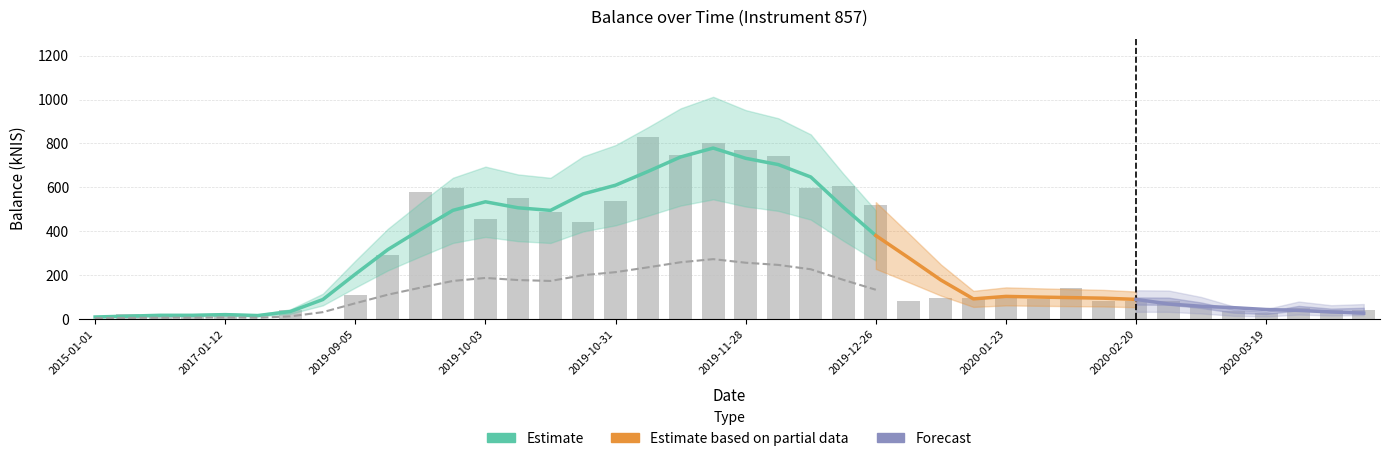

Which has a higher value, 2020-02-20 or 2019-10-31?

2019-10-31